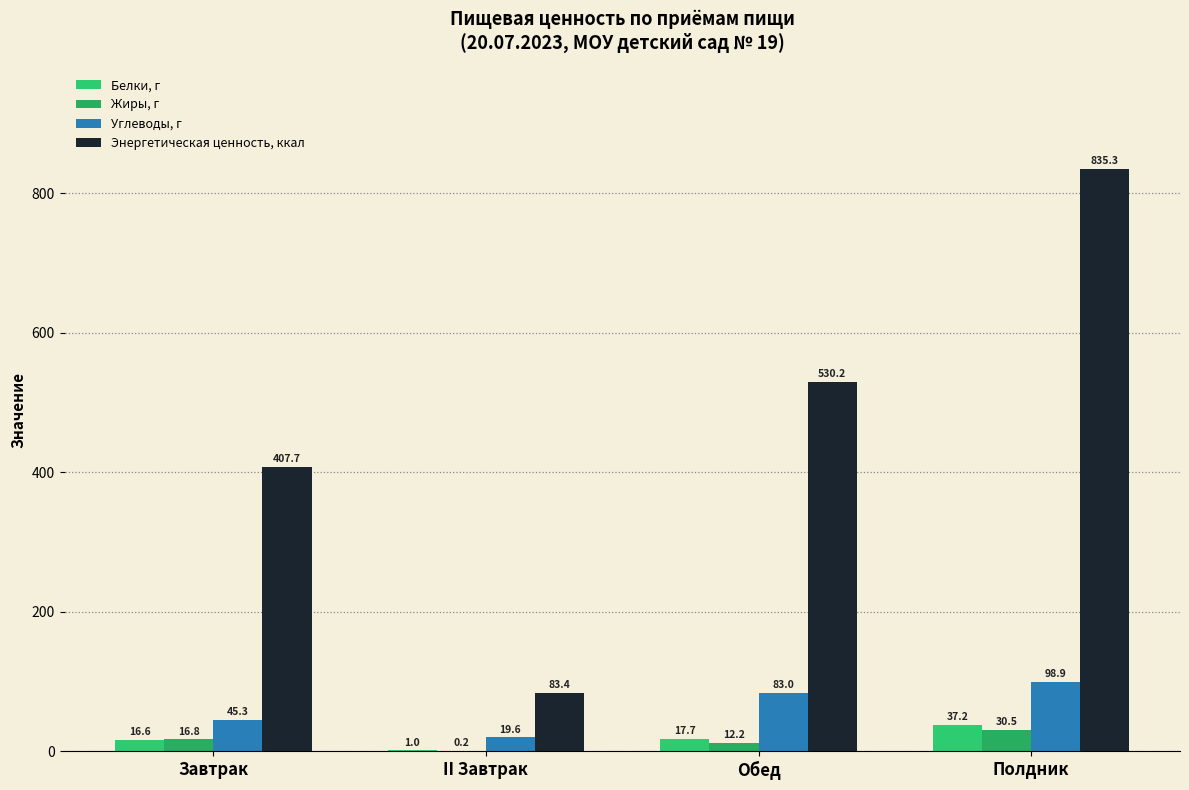

Reading left to right, extract all data points from this chart.

Белки, г: Завтрак=16.6	II Завтрак=1.0	Обед=17.7	Полдник=37.2
Жиры, г: Завтрак=16.8	II Завтрак=0.2	Обед=12.2	Полдник=30.5
Углеводы, г: Завтрак=45.3	II Завтрак=19.6	Обед=83.0	Полдник=98.9
Энергетическая ценность, ккал: Завтрак=407.7	II Завтрак=83.4	Обед=530.2	Полдник=835.3